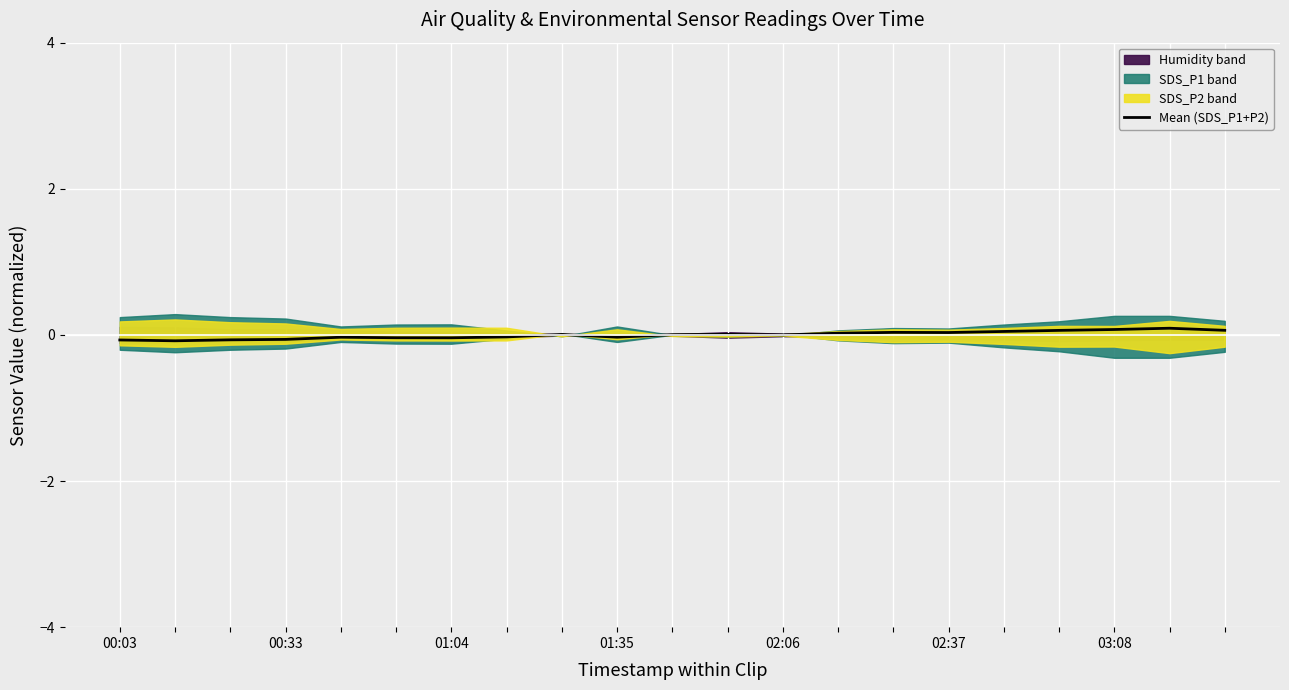

What position from the right is 11?

10